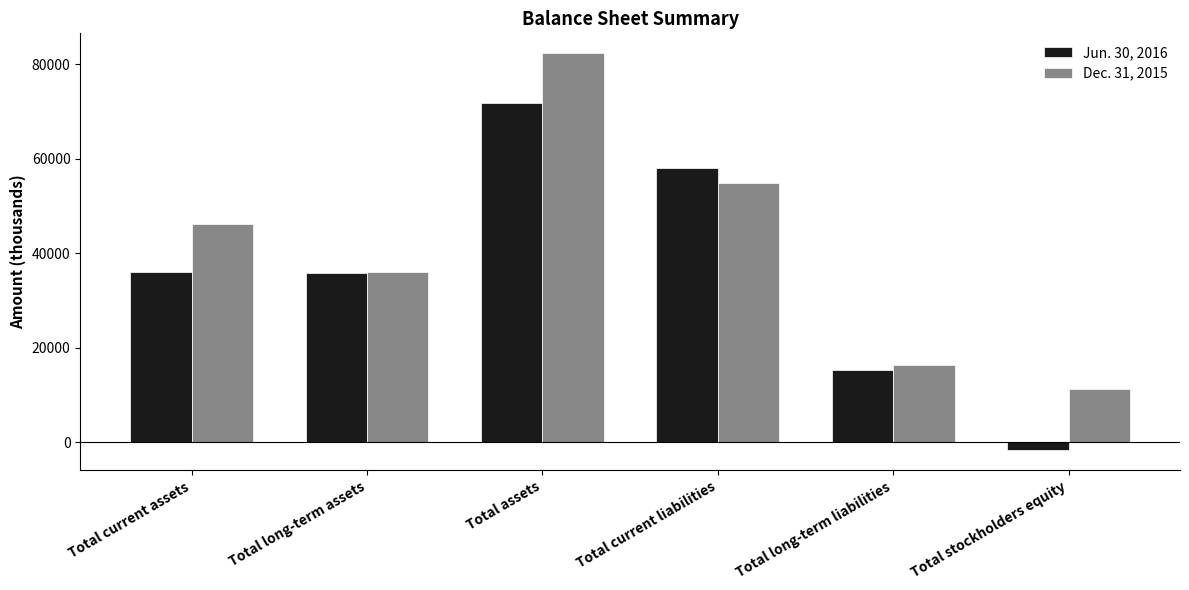

What position from the left is Total current liabilities?

4